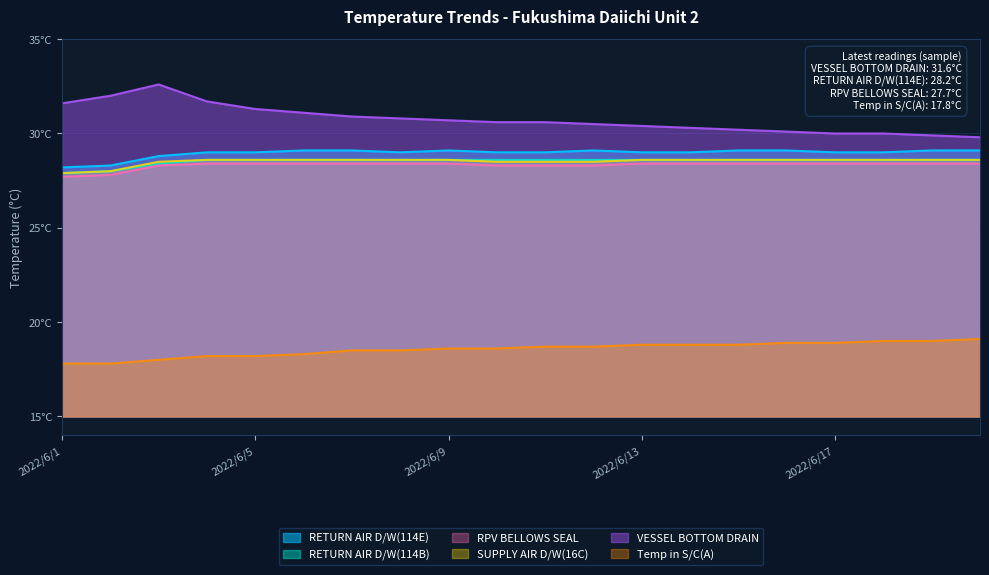

What is the total value across all series at 2022/6/9?

164.0